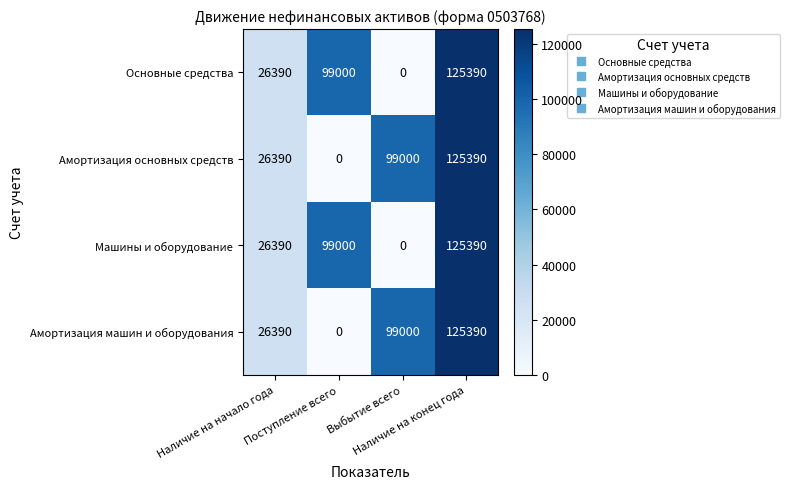

How many series are shown in this chart?

4